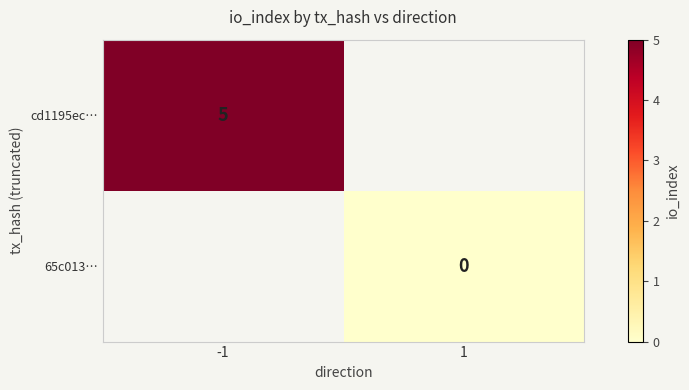

Which label corresponds to the smallest value in the chart?

1